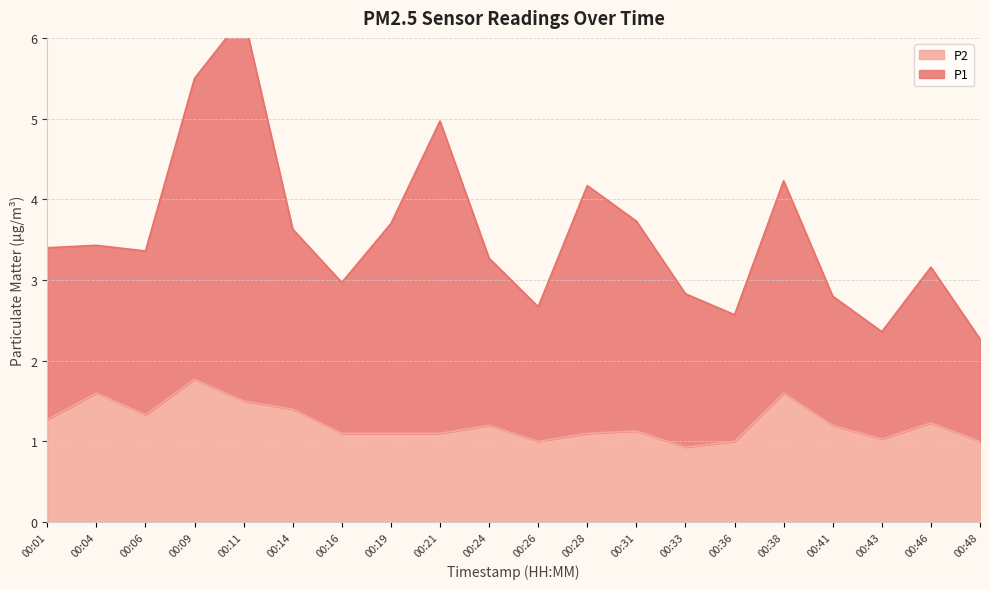

Rank the series at 00:46 from highest to lowest value.

P1, P2